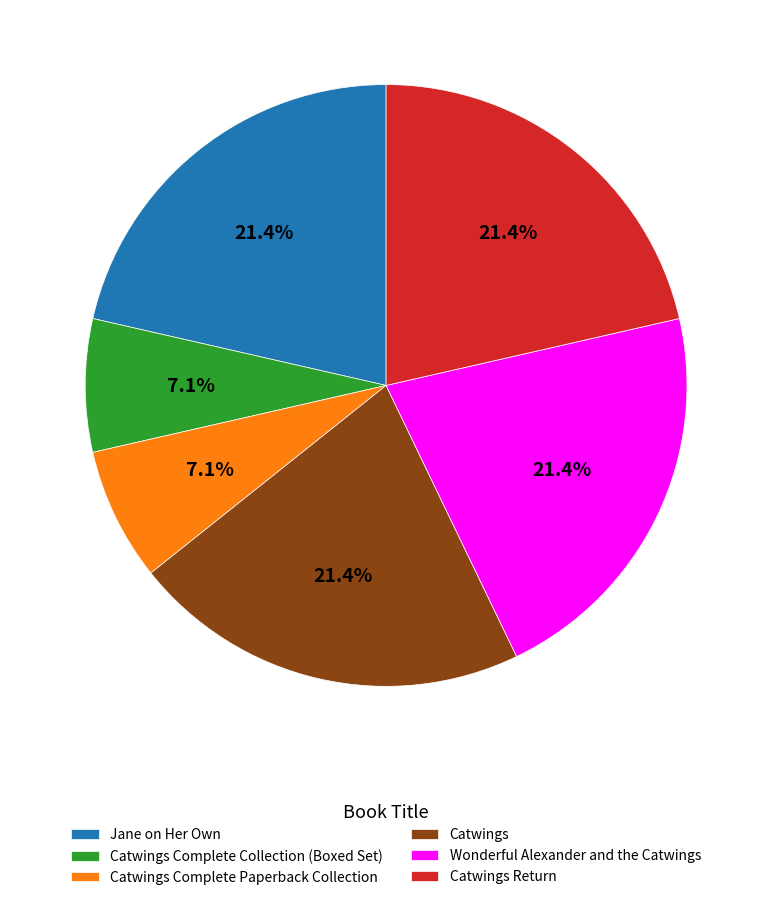

What is the ratio of the value at Catwings Return to the value at Catwings Complete Paperback Collection?

3.0